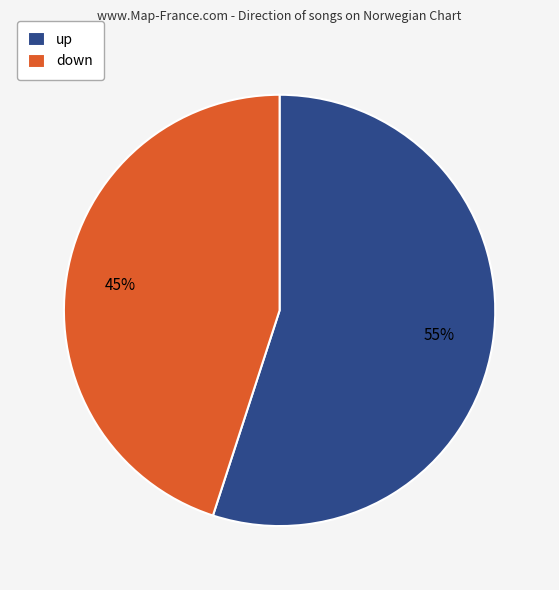

How many slices are in this pie chart?

2